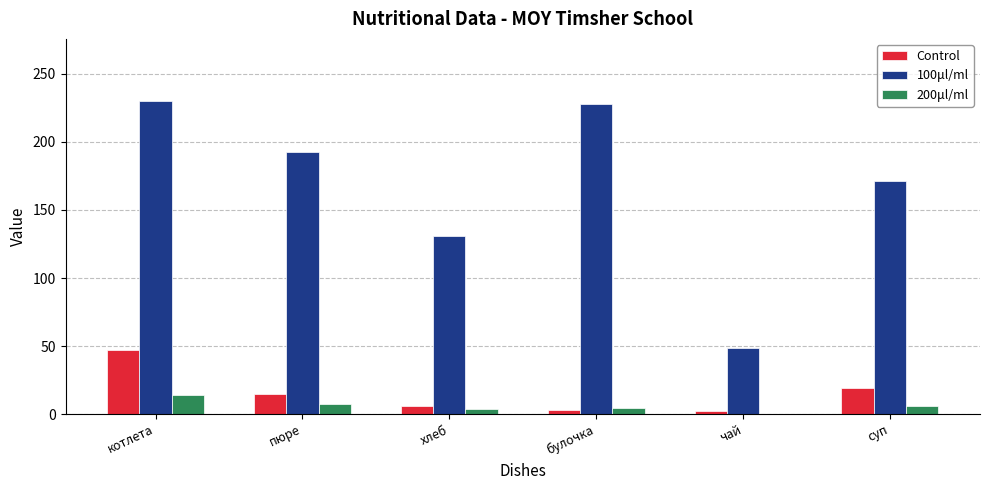

What are all the series names shown in the legend?

Control, 100μl/ml, 200μl/ml